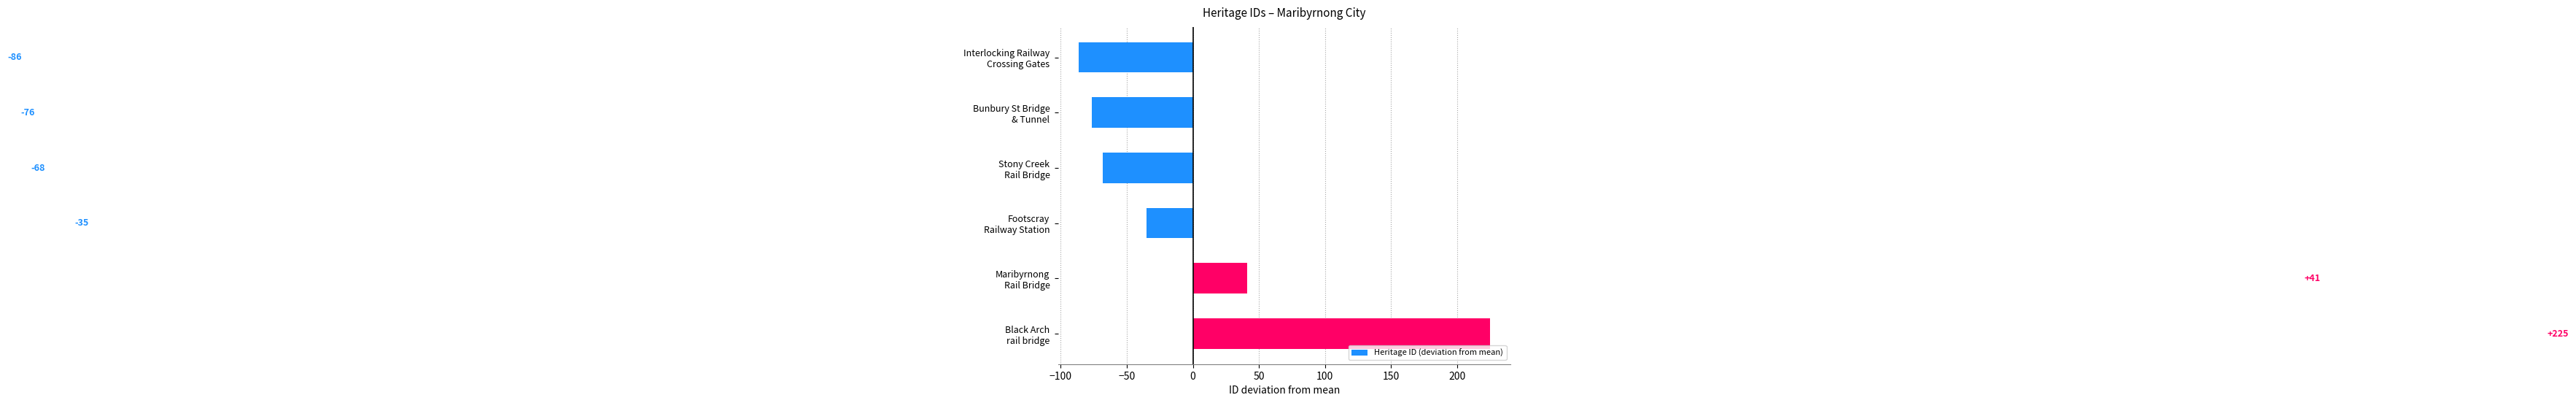

What is the maximum value shown in the chart?

224.8